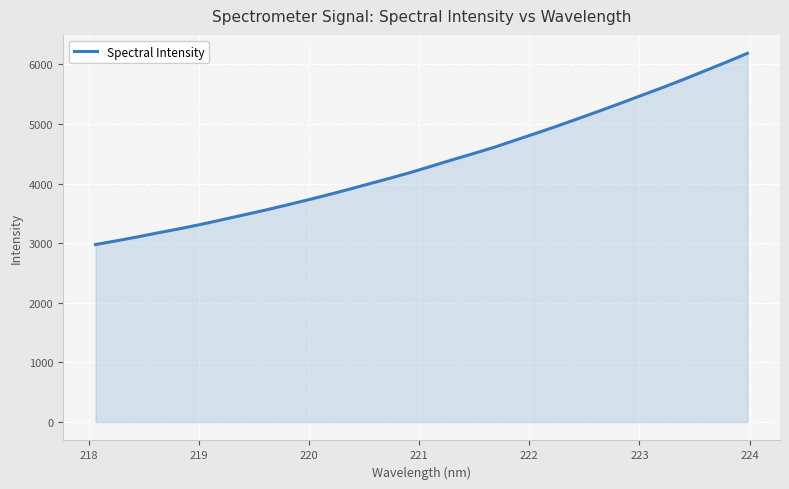

What is the minimum value shown in the chart?

2978.4